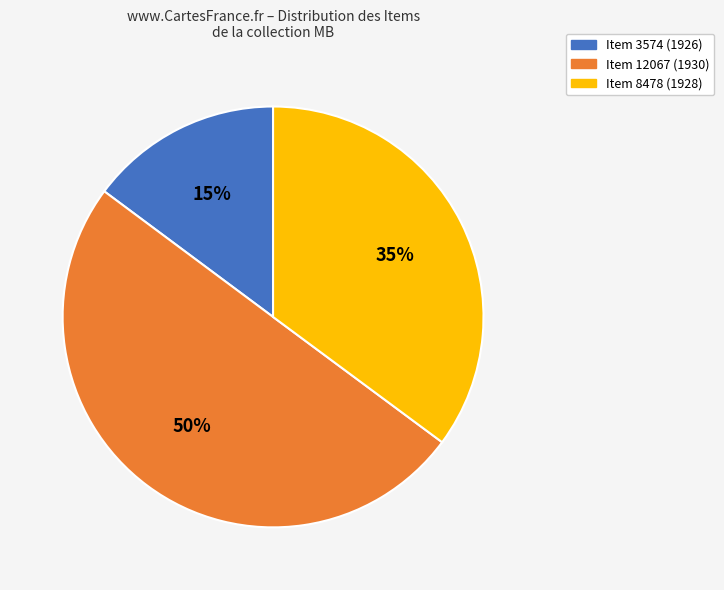

To the nearest percent, what is the difference between the Item 8478 (1928) and Item 12067 (1930) slice percentages?

15%